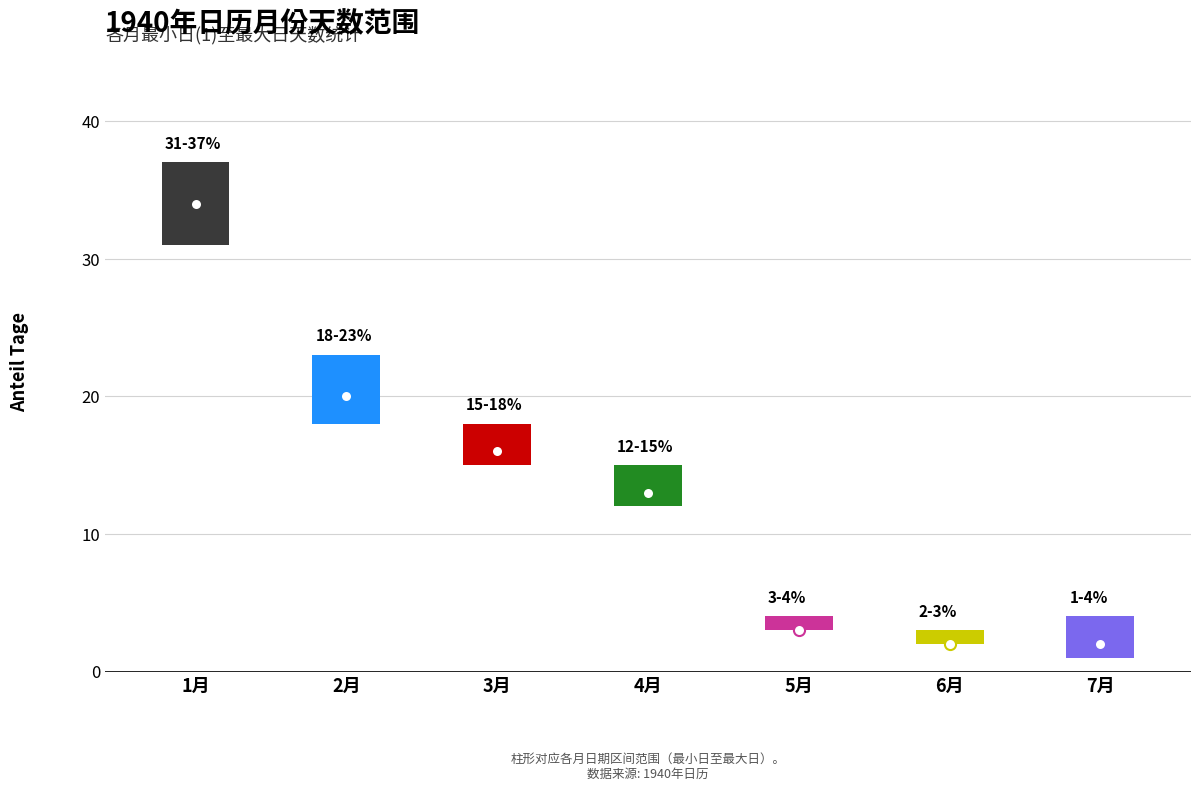

True or false: high and mid cross at least once.

False